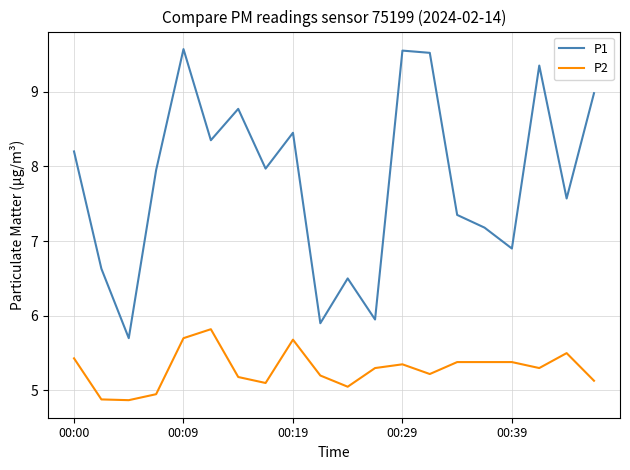

Which series has the widest spread of values?

P1